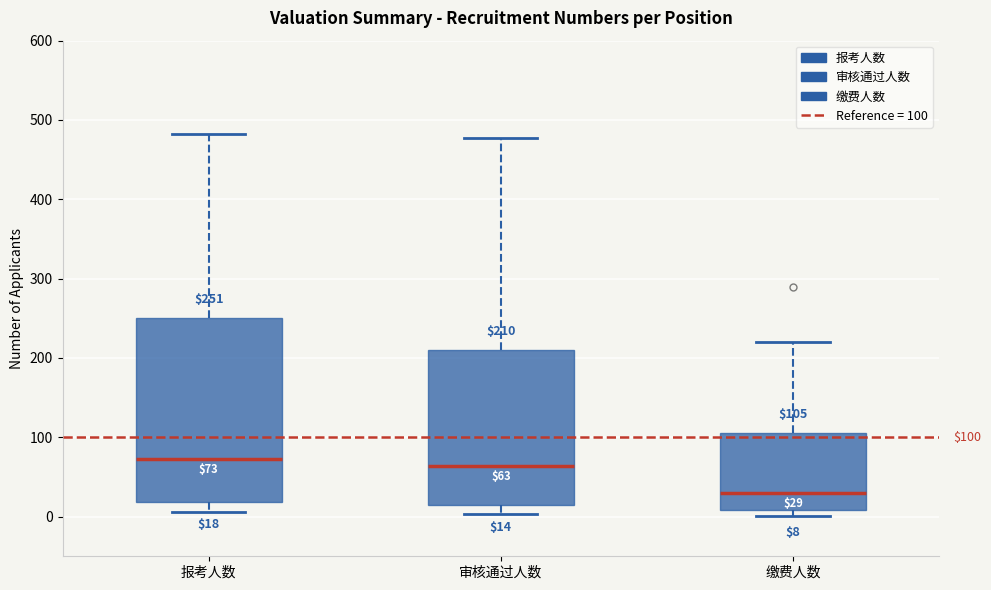

Comparing the boxes themselves (not the whiskers), which one is the tallest?

报考人数